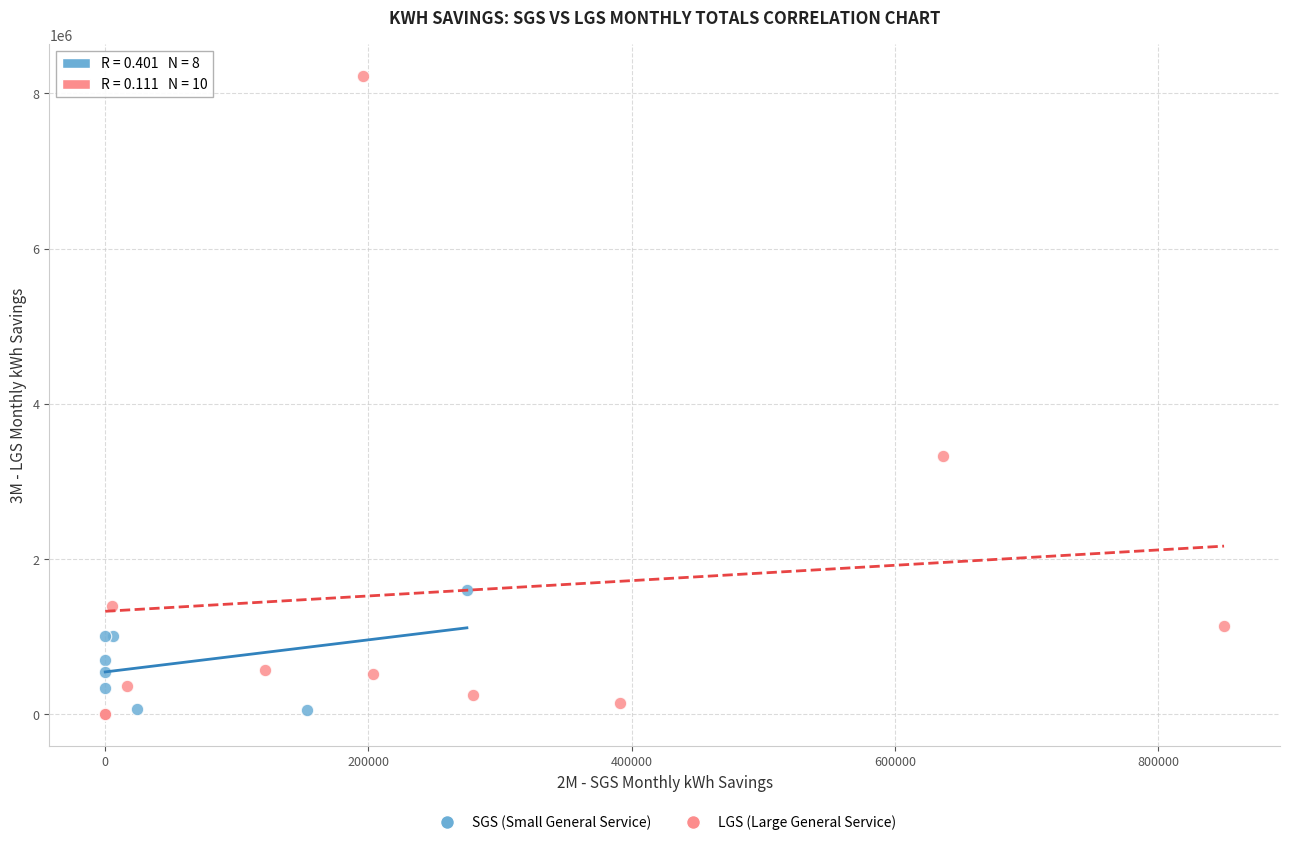

Which series has the widest spread of Y values?

LGS (Large General Service)